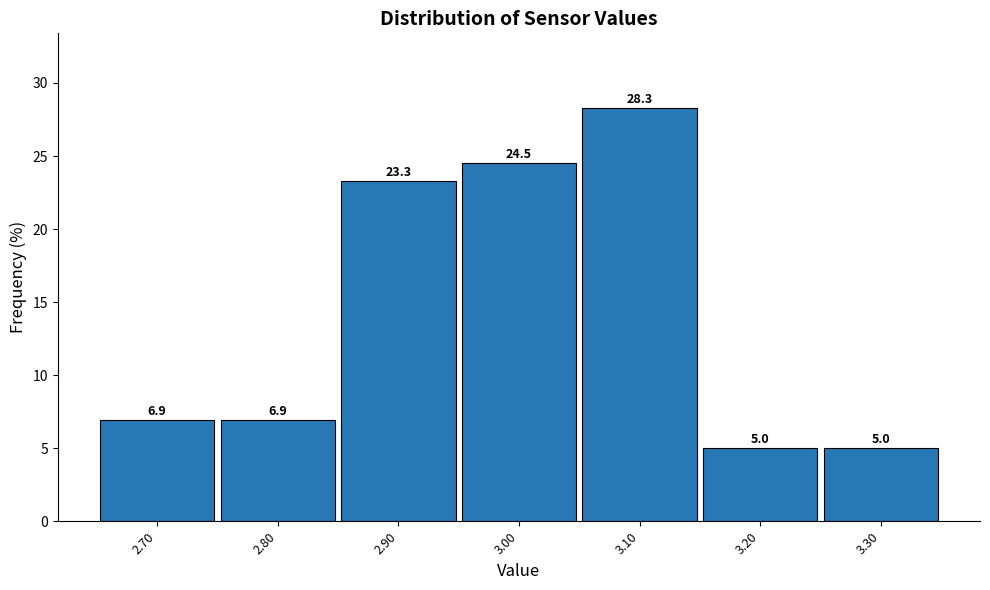

Reading left to right, extract all data points from this chart.

6.9	6.9	23.3	24.5	28.3	5.0	5.0